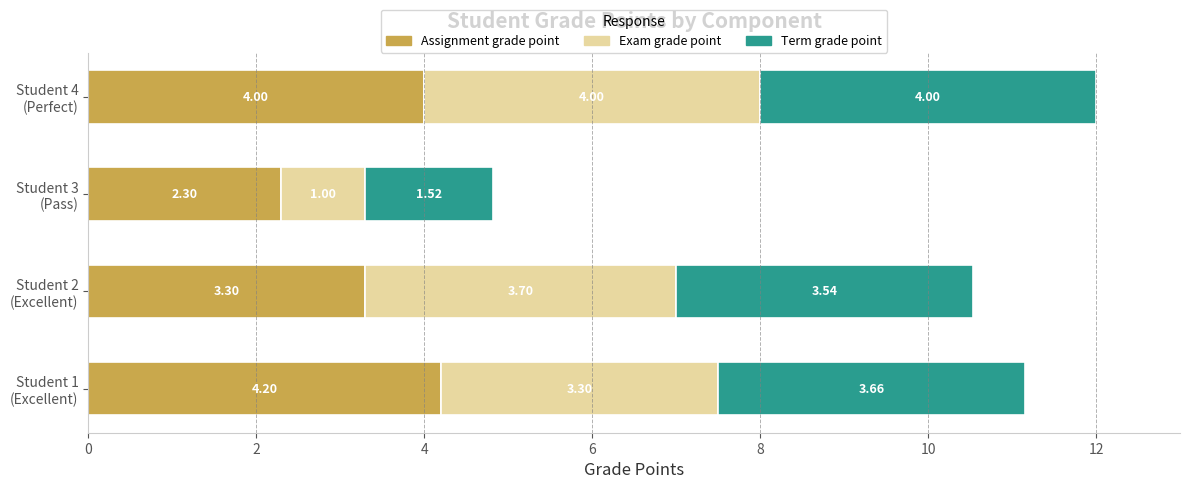

What is the difference between the maximum and minimum values in the Assignment grade point series?

1.9